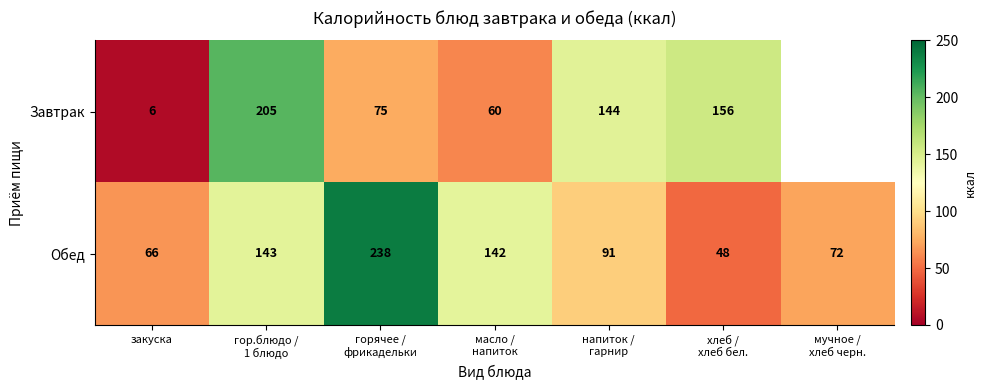

What is the difference between the maximum and minimum values in the Обед series?

190